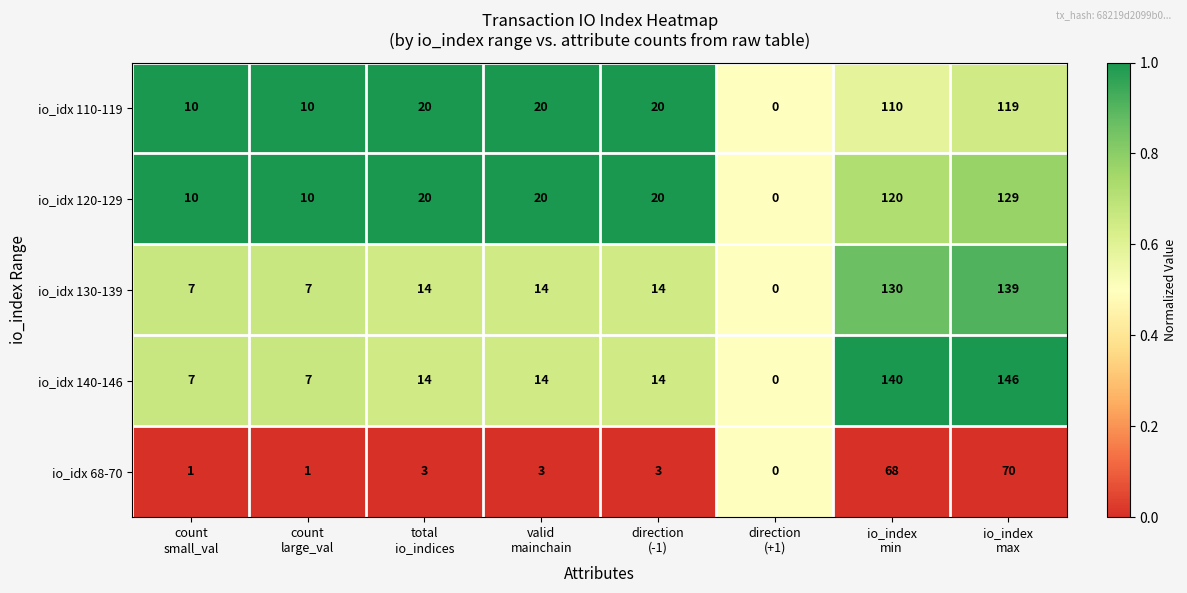

Which series has the widest spread of values?

io_idx 140-146